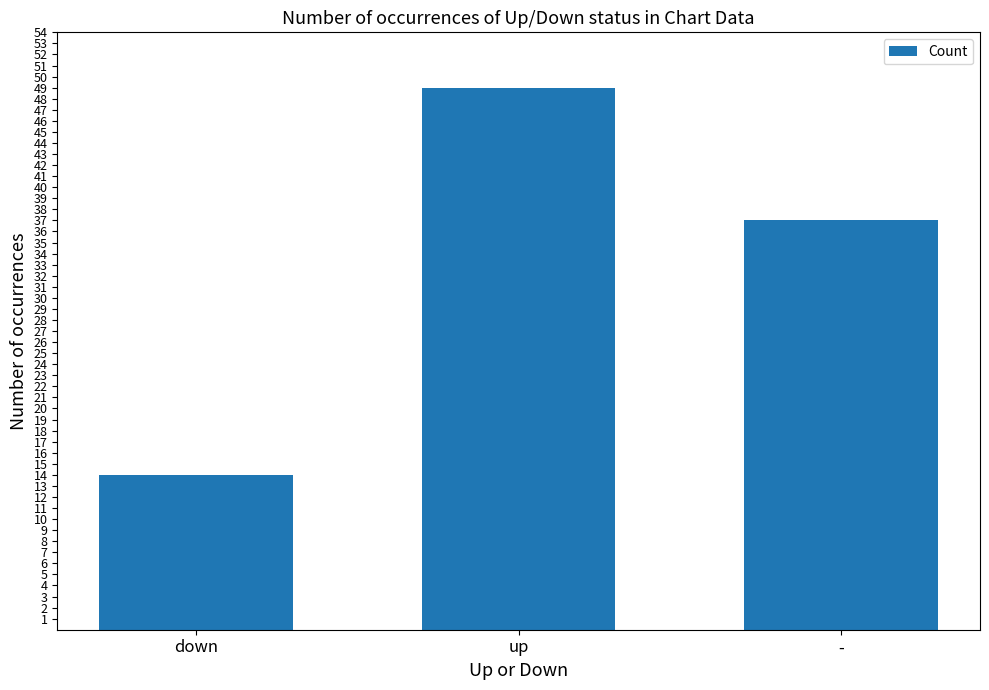

Where is the data nearest to the value 31?

-